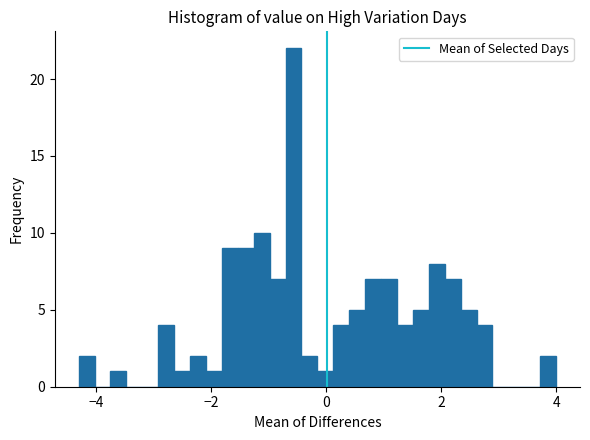

Read against the x-axis, roughly where is the centre of the tallest bar?

-0.6